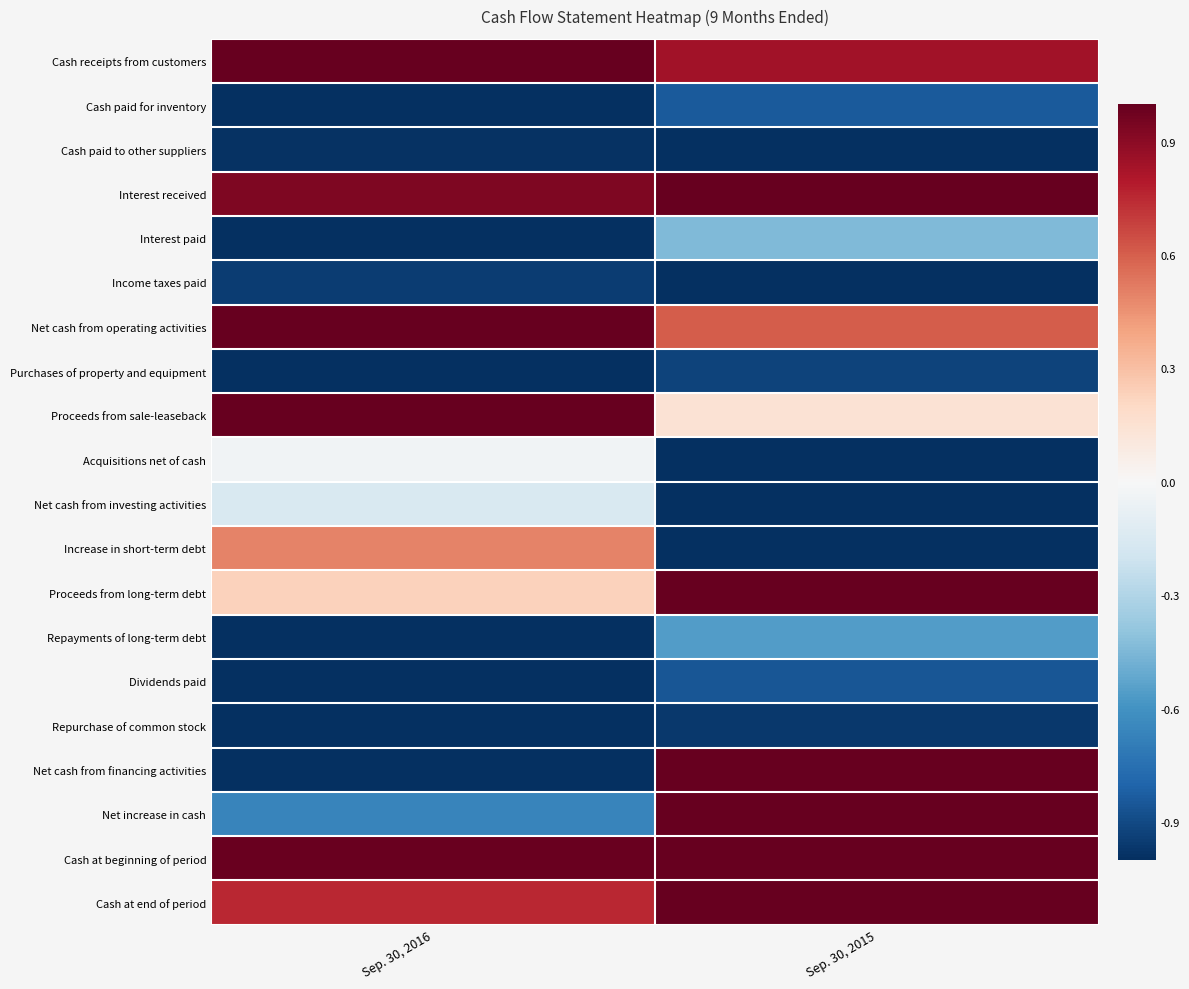

At which category does the chart reach its peak across all series?

Sep. 30, 2016